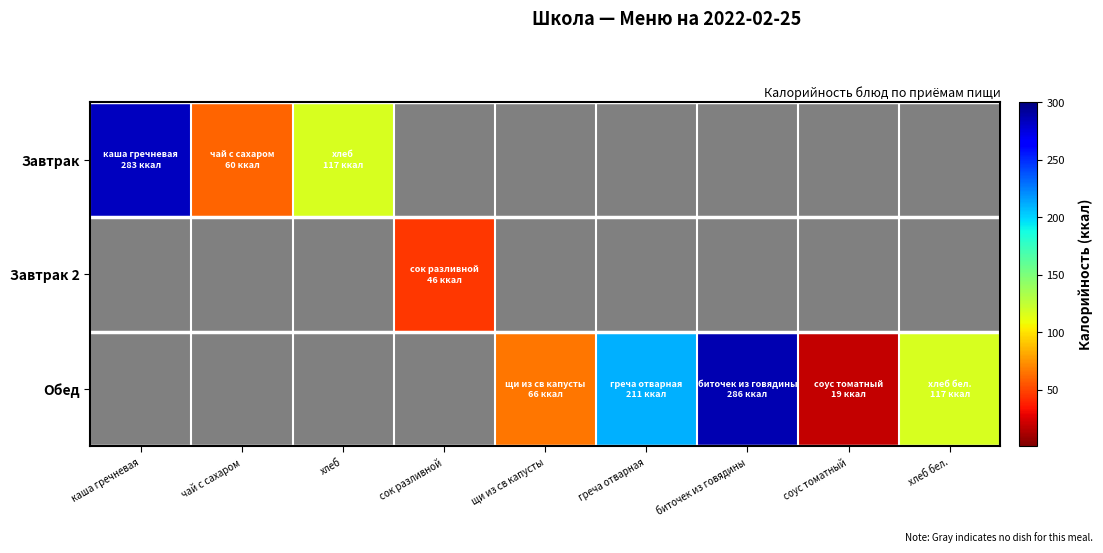

Between щи из св капусты and биточек из говядины, which series saw the biggest shift?

Обед